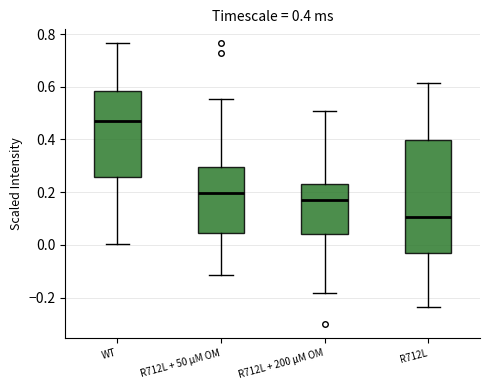

Comparing the boxes themselves (not the whiskers), which one is the tallest?

R712L